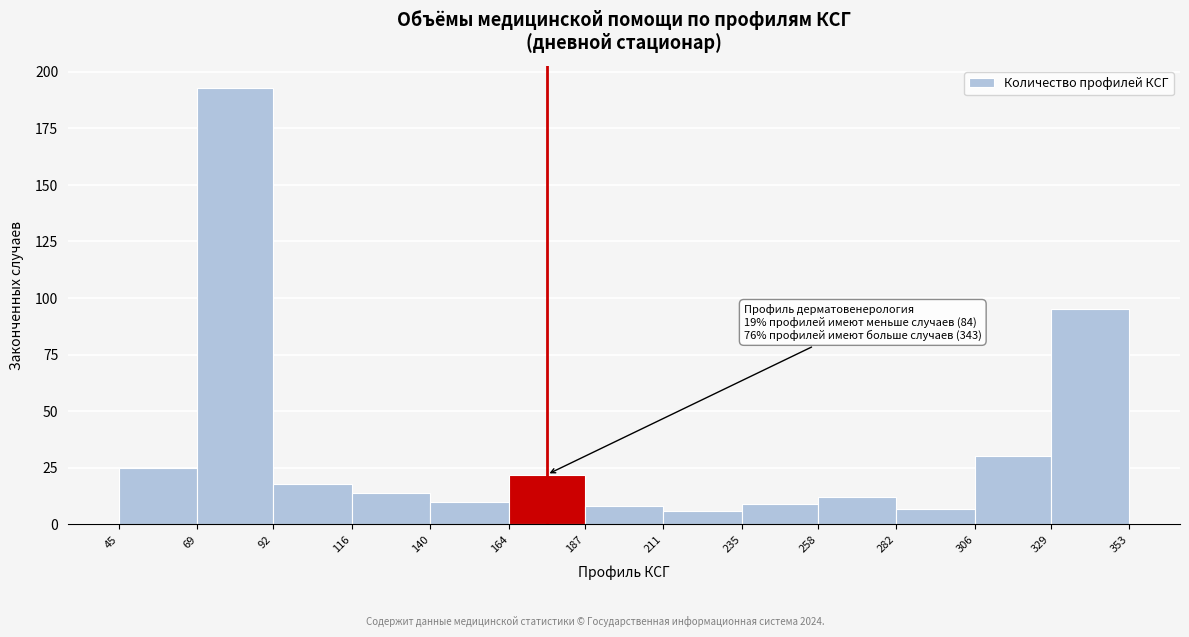

Over which range of the x-axis is the bar tallest?

69 to 92